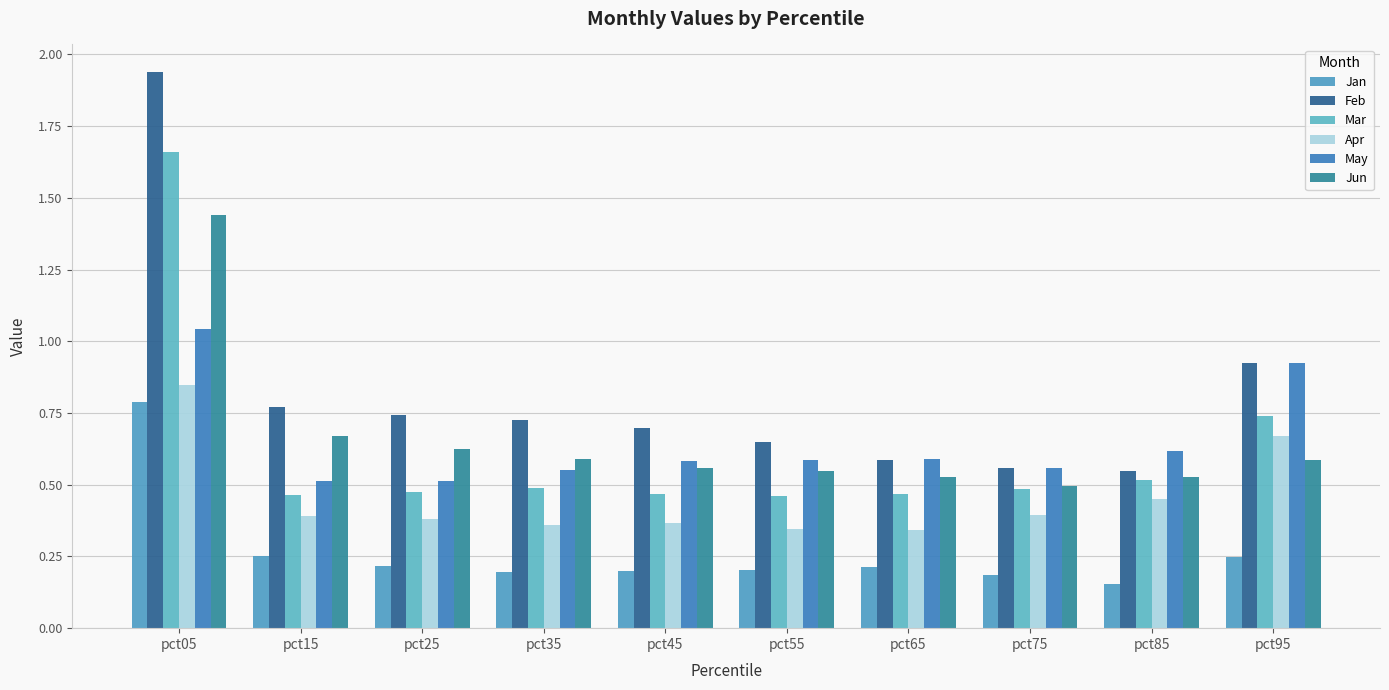

The Jun series shows 0.5 at pct85. True or false?

True